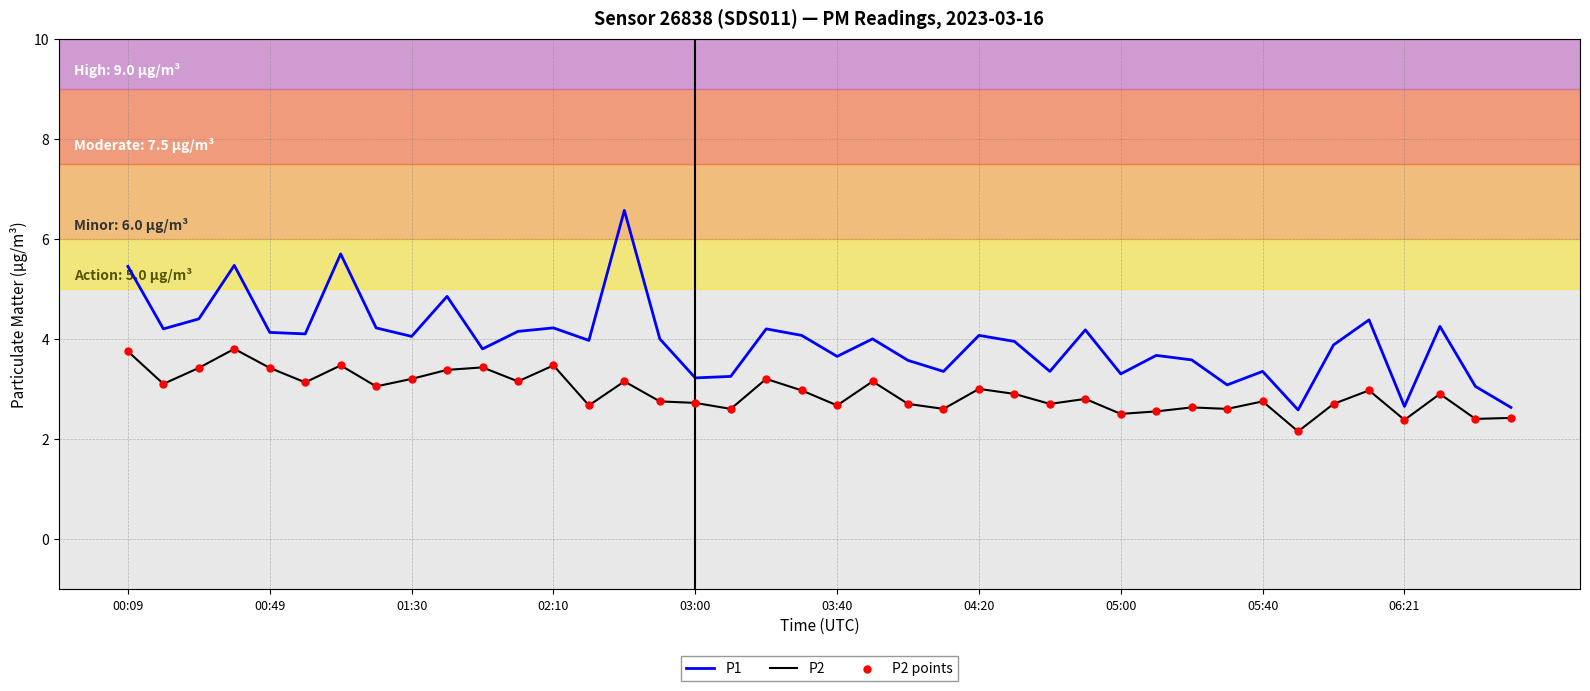

Which series has the largest range (max minus min)?

P1